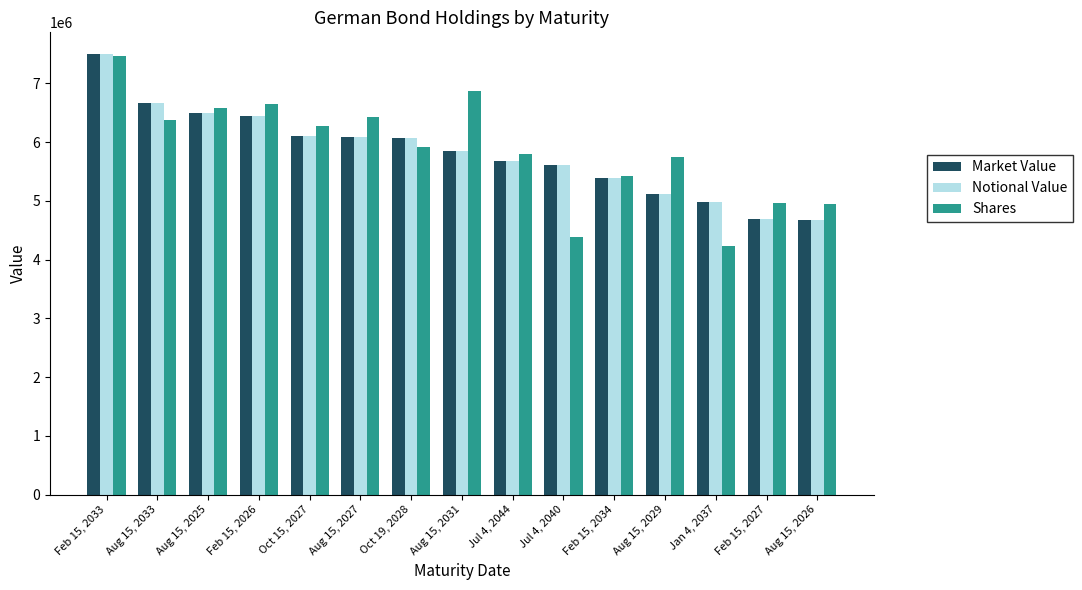

Which series changed the most between Oct 15, 2027 and Aug 15, 2031?

Shares